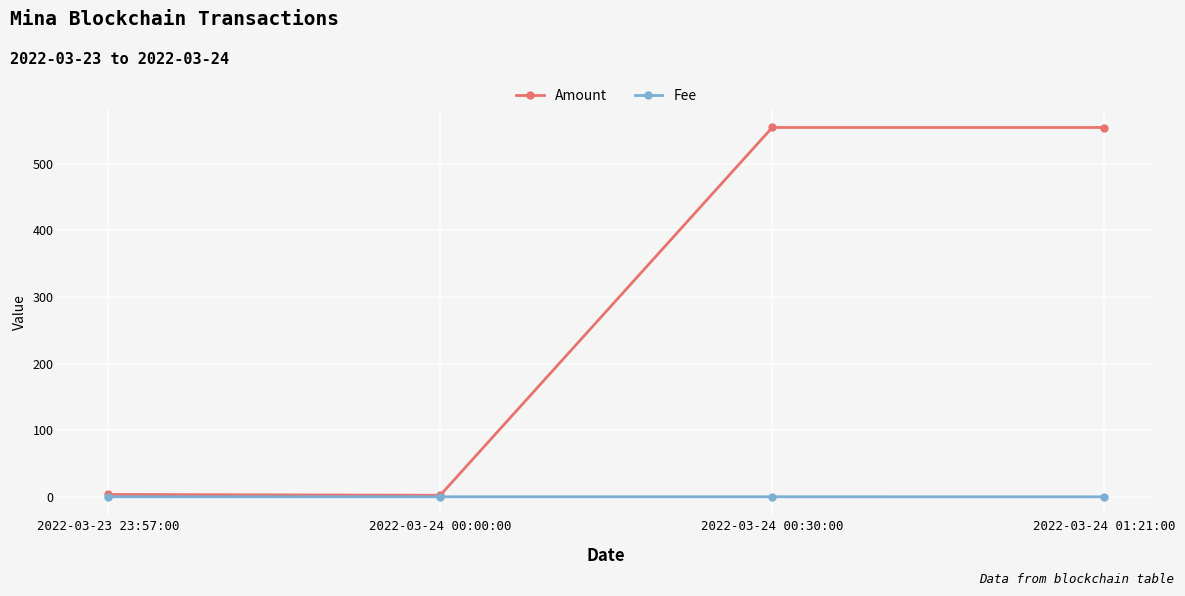

Rank the series at 2022-03-24 00:30:00 from highest to lowest value.

Amount, Fee